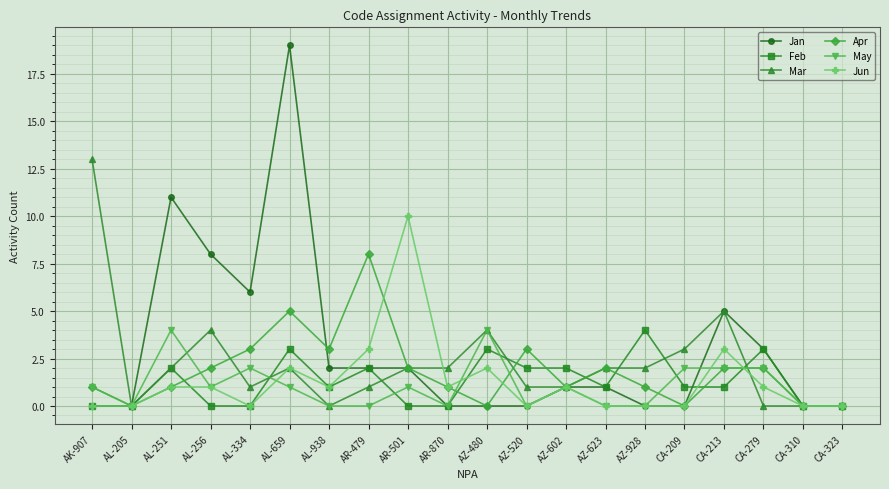

Which series has the widest spread of values?

Jan